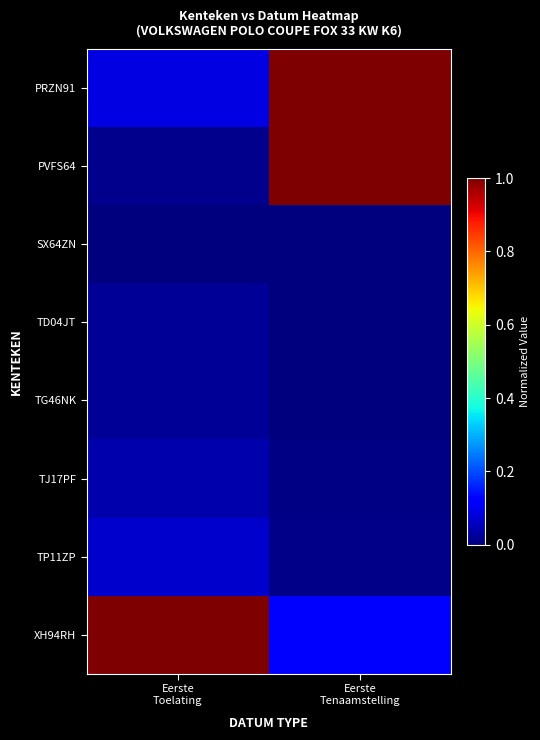

Rank the series at Eerste Toelating from lowest to highest value.

SX64ZN, PVFS64, TG46NK, TD04JT, TJ17PF, TP11ZP, PRZN91, XH94RH